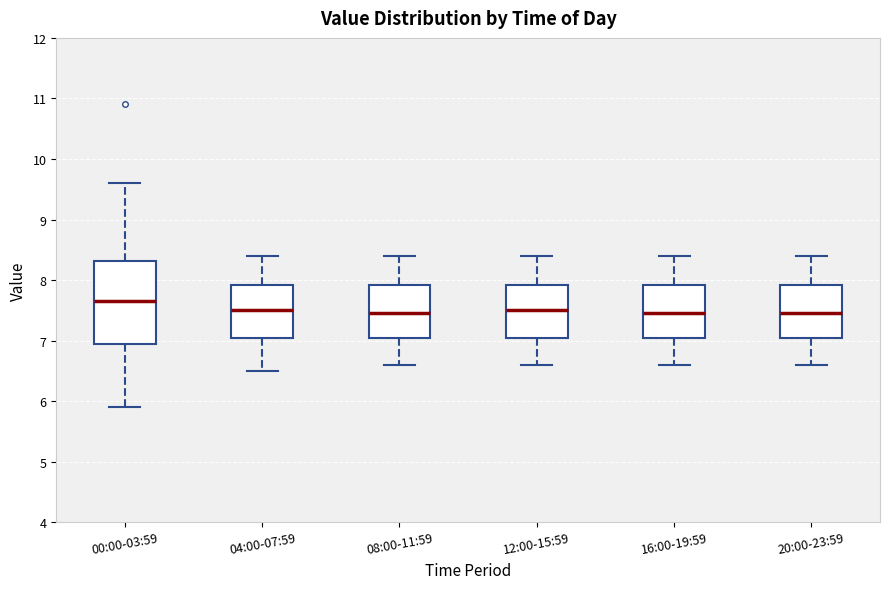

Where does the upper whisker of the box for 04:00-07:59 end on the y-axis? The values are not printed on the chart, so give them approximately, as read against the axis.

8.4